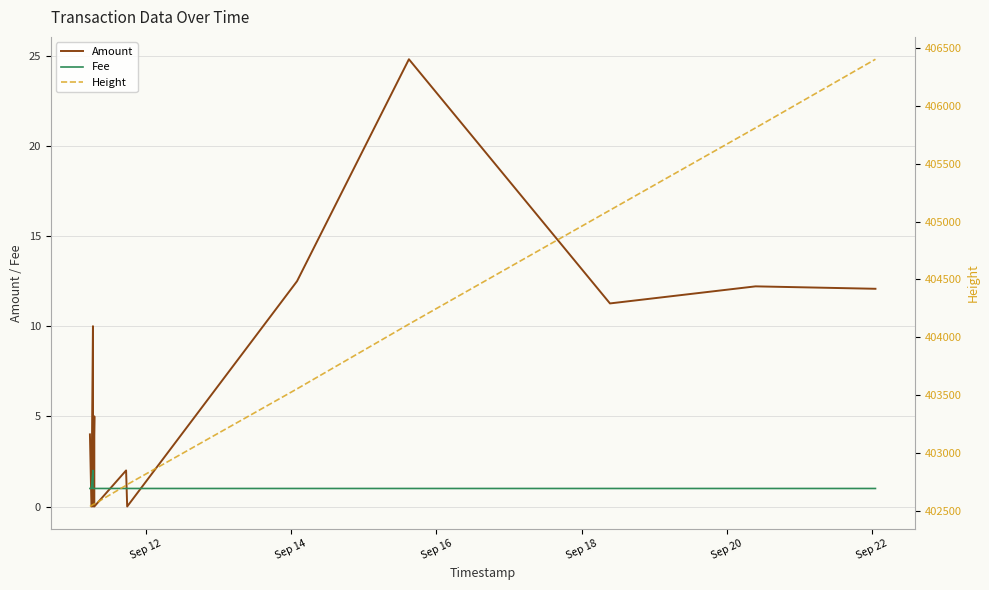

Which series has the largest total across all categories?

Height